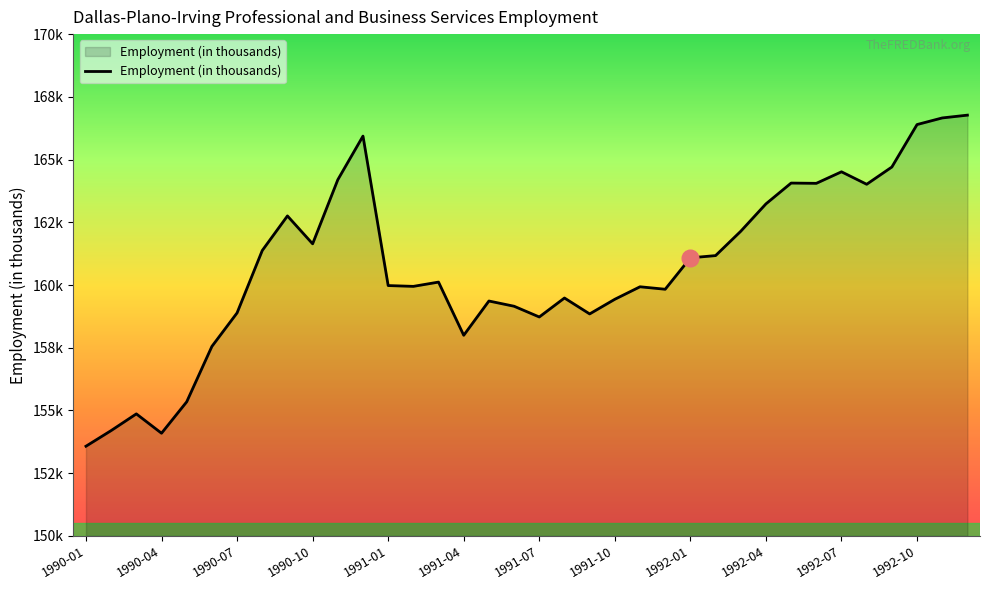

What is the greatest value displayed?

166.8